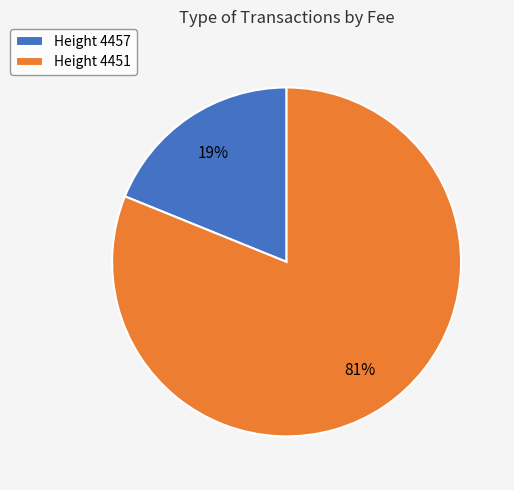

To the nearest percent, what percentage of the pie is Height 4457?

19%